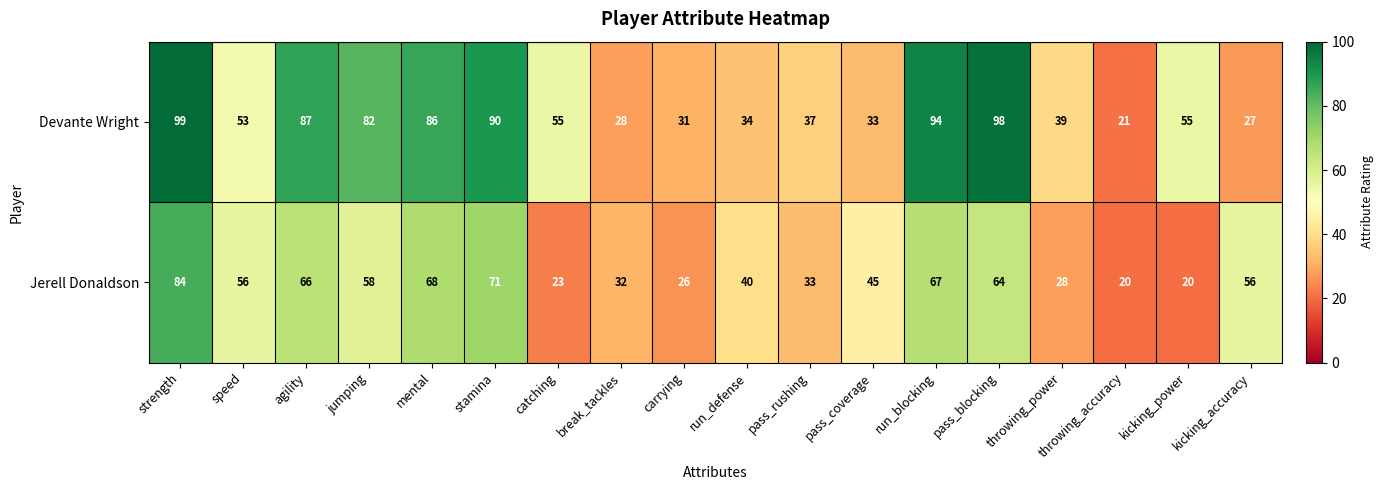

Which series has the largest total across all categories?

Devante Wright